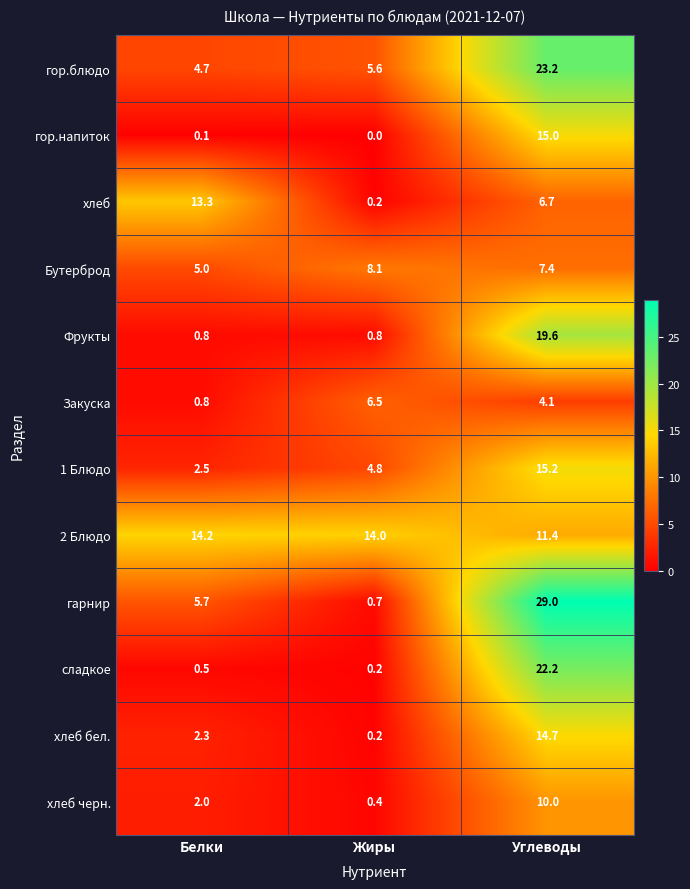

Between Жиры and Углеводы, which series saw the biggest shift?

гарнир